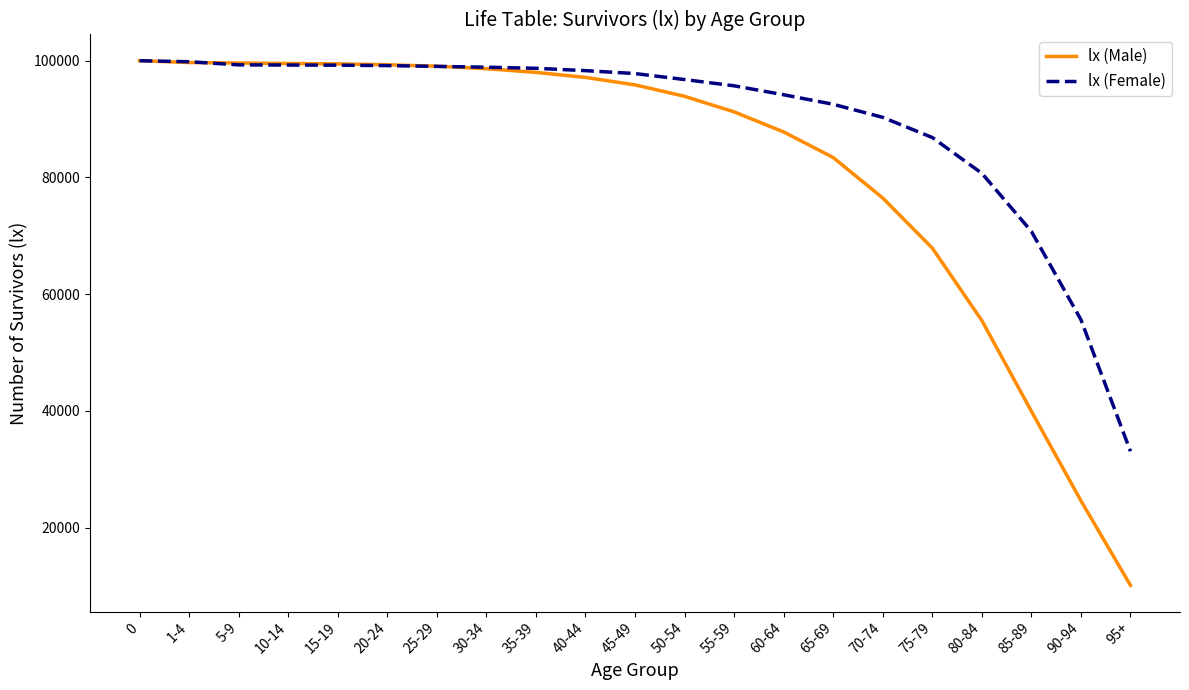

Which series has the widest spread of values?

lx (Male)